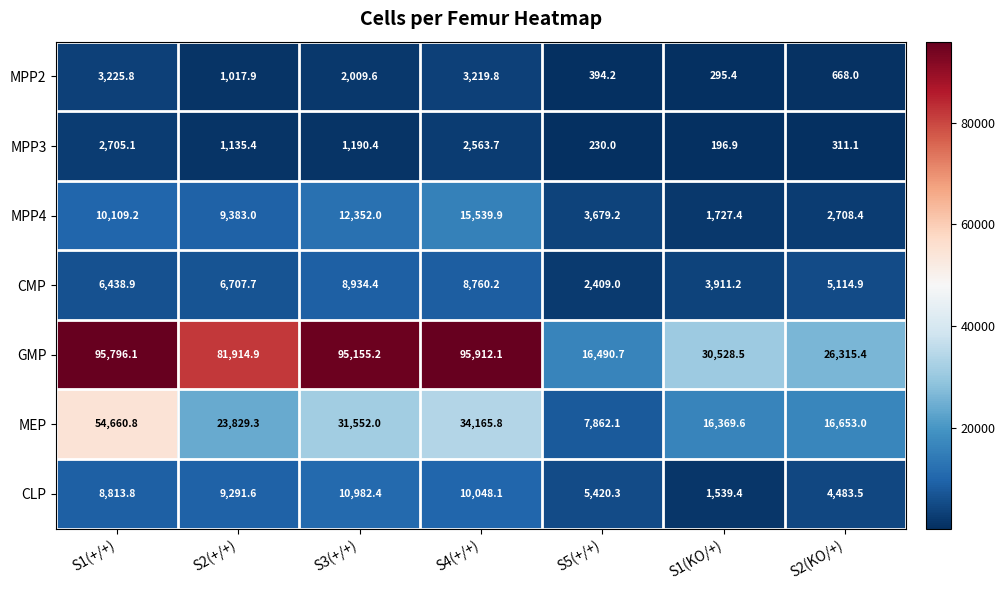

What is the average value of the CMP series?

6039.5